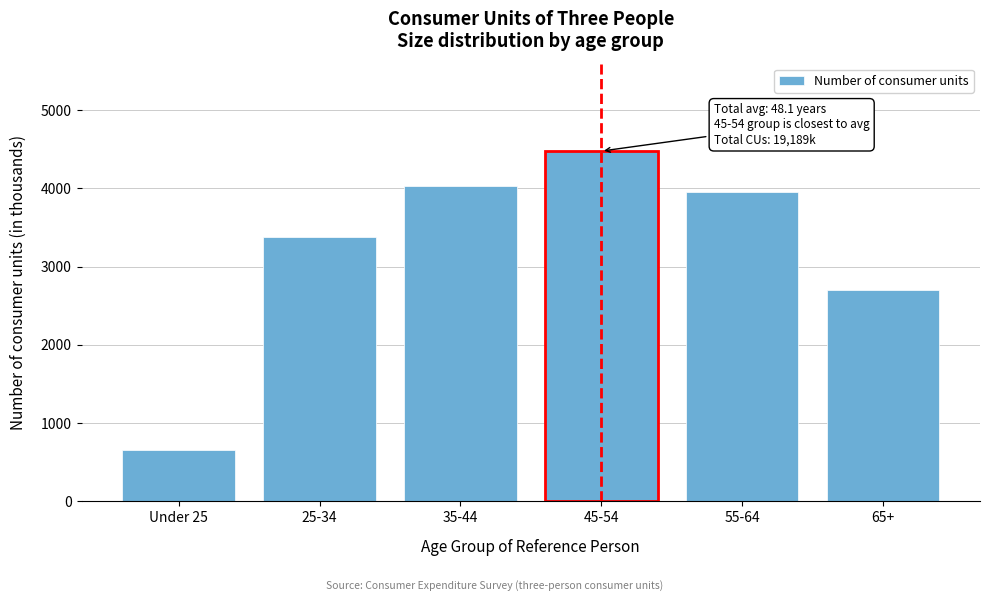

Reading right to left, extract all data points from this chart.

2706	3950	4477	4025	3379	652